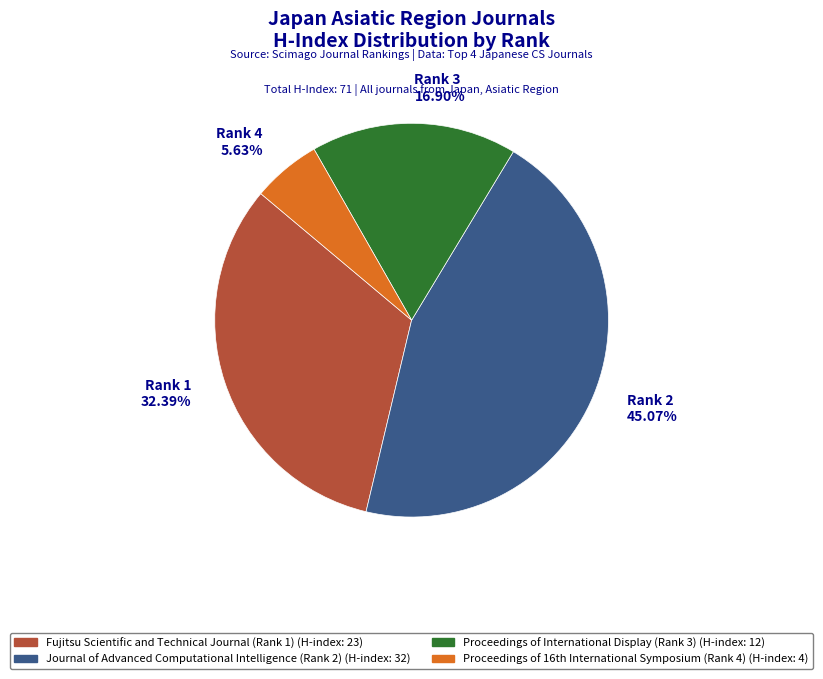

How many slices are in this pie chart?

4